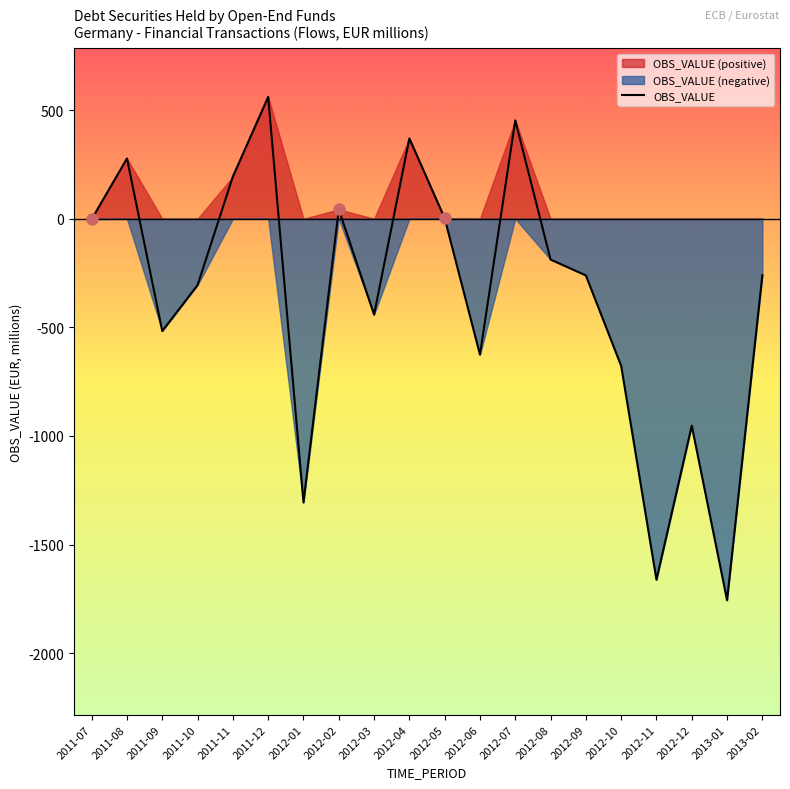

Reading left to right, list all the values displayed in this chart.

-2.3	277.5	-516.9	-305.4	194.1	560.7	-1306.1	43.1	-441.2	369.7	2.2	-625.6	452.8	-187.9	-260.8	-677.4	-1661.5	-952.7	-1756.0	-260.5